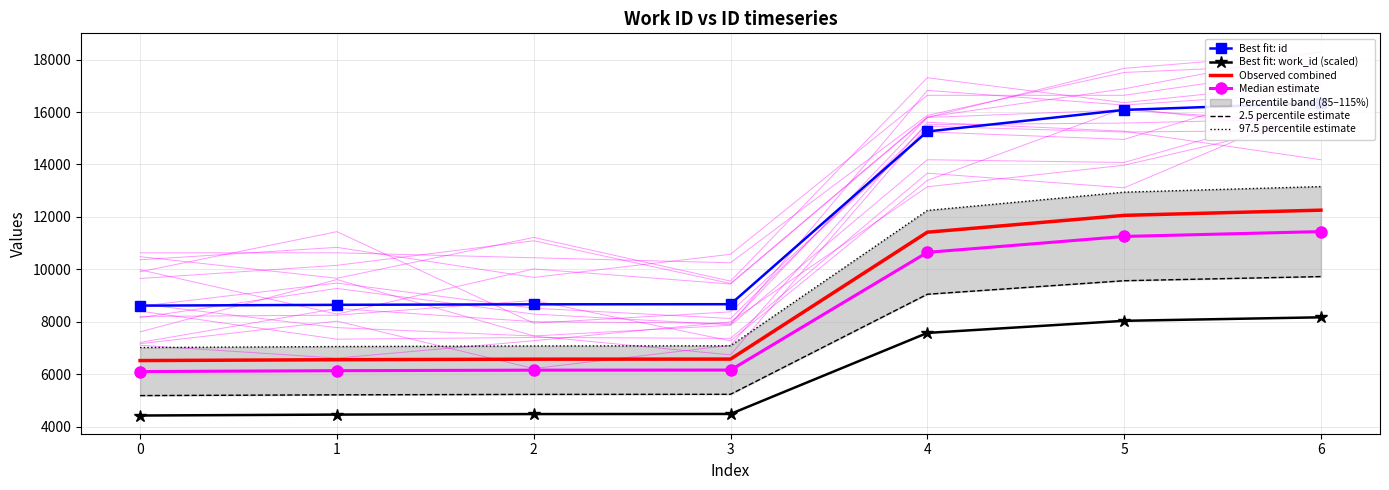

The value of Observed combined at 2 is 6575.3. True or false?

True